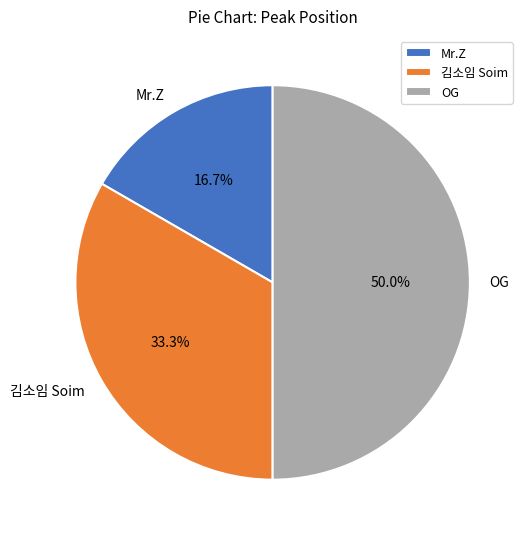

Count the number of slices in the pie.

3